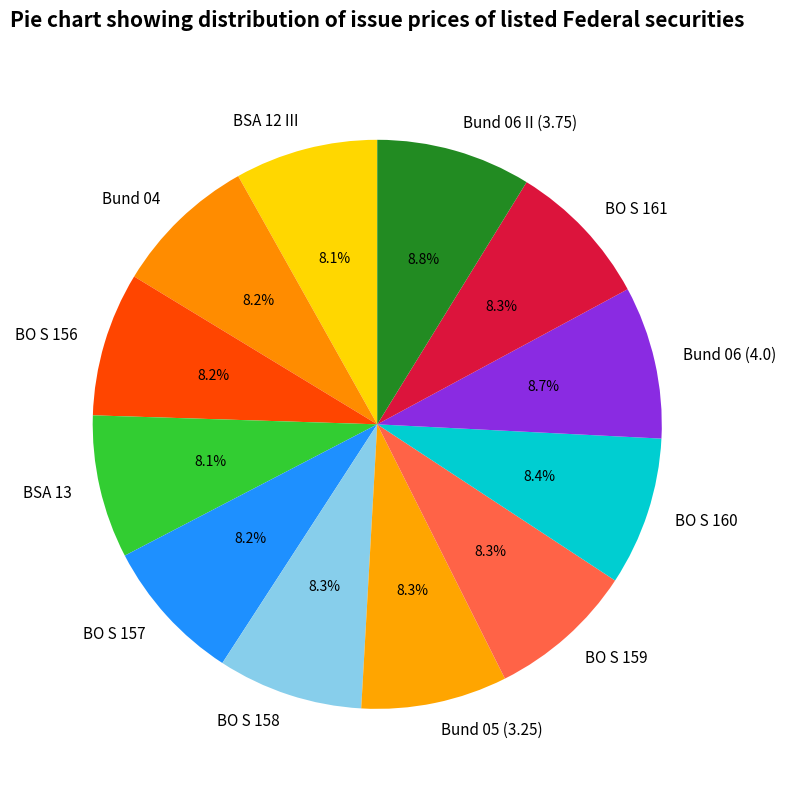

Do BO S 156 and BO S 157 together represent more than half of the pie?

No